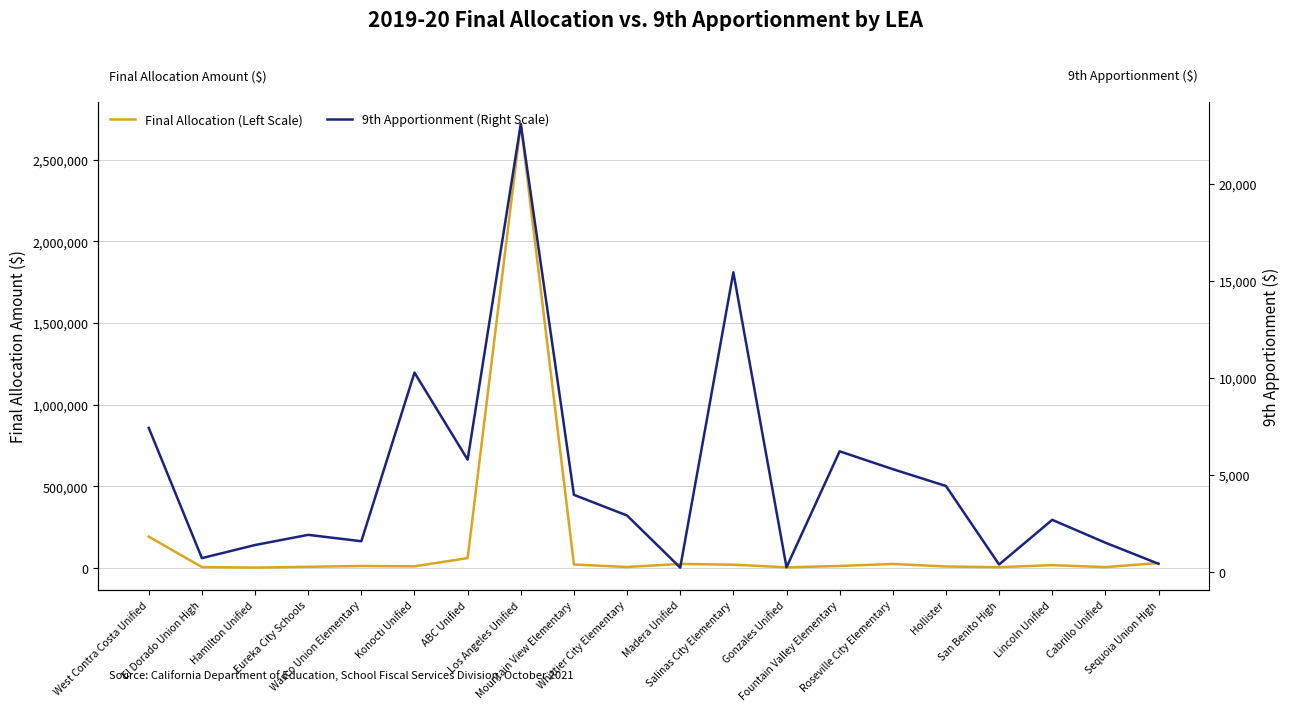

What is the sum of the Final Allocation (Left Scale) values at Wasco Union Elementary and Whittier City Elementary?

19080